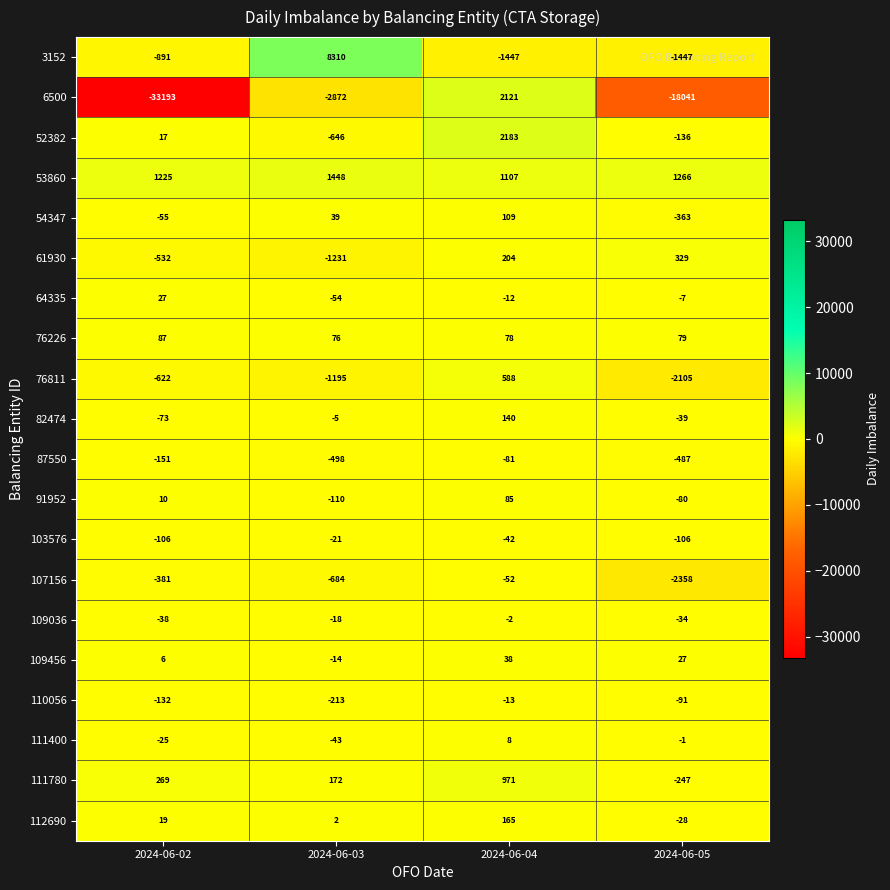

Is it true that 111400 equals -40 at 2024-06-02?

False